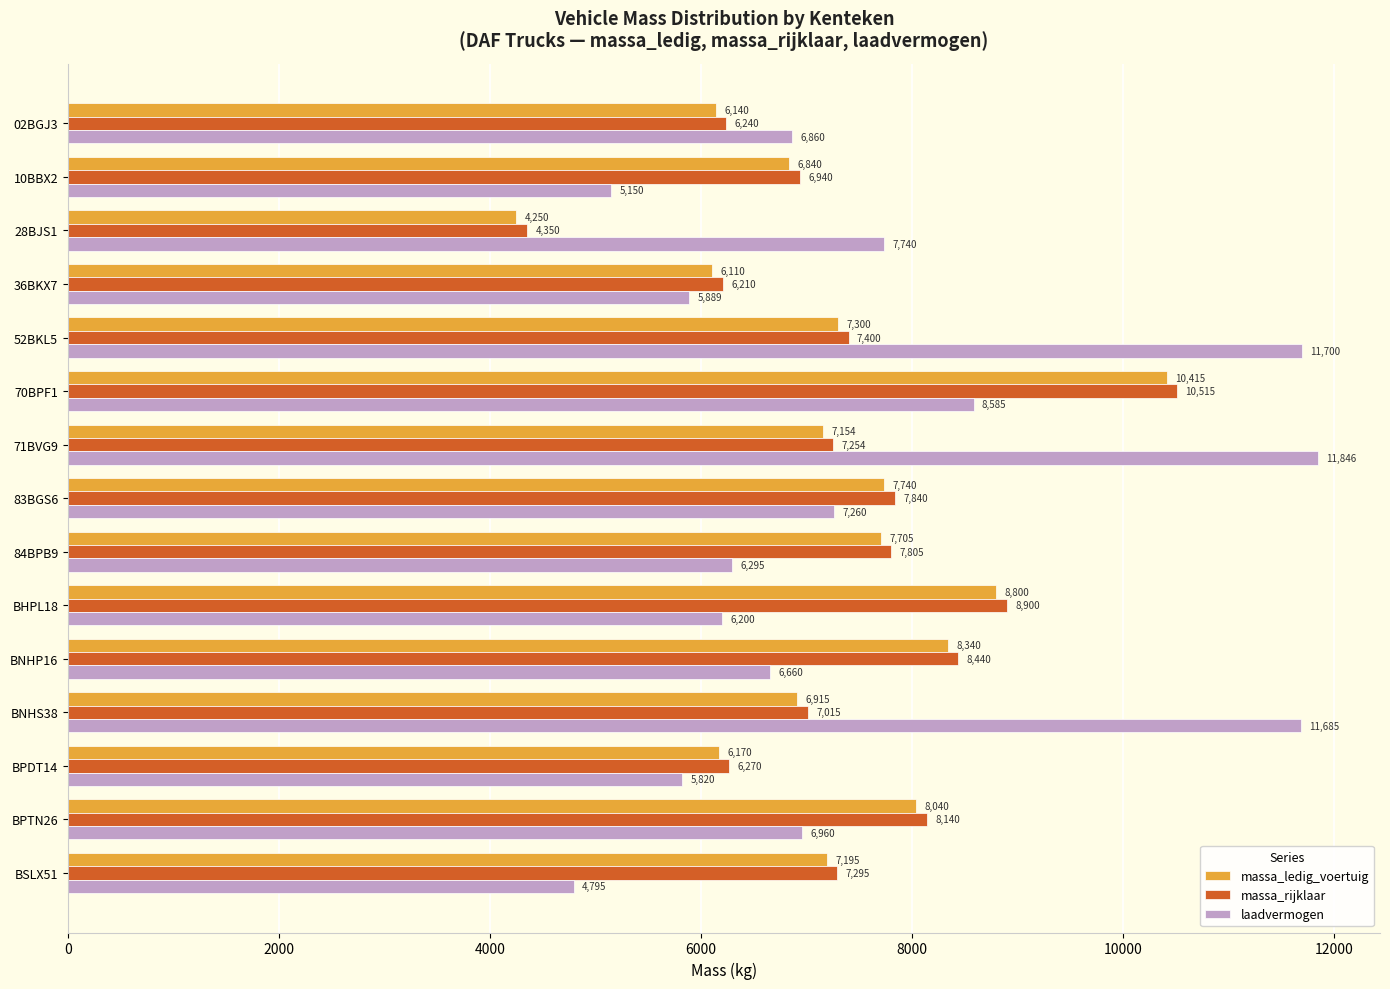

Which series has the largest range (max minus min)?

laadvermogen